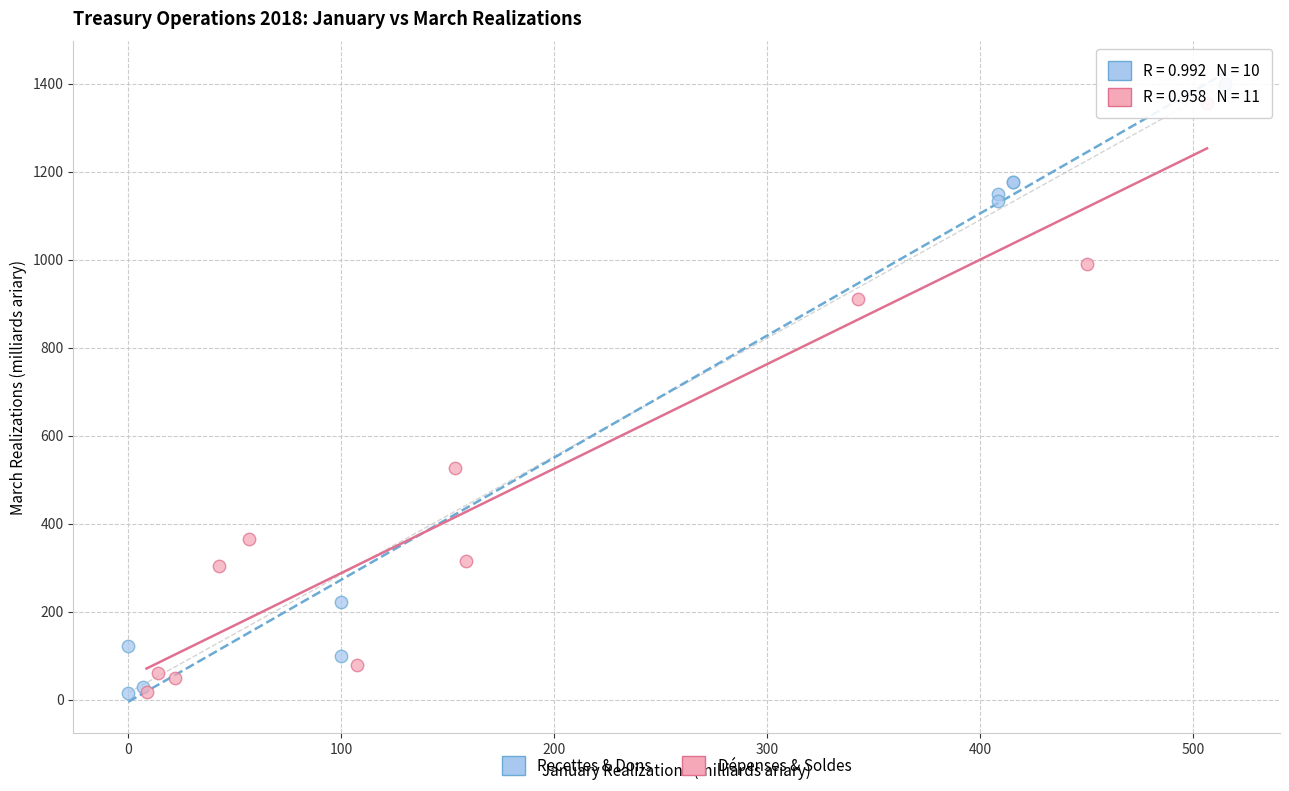

Which series has the widest spread of Y values?

Recettes & Dons